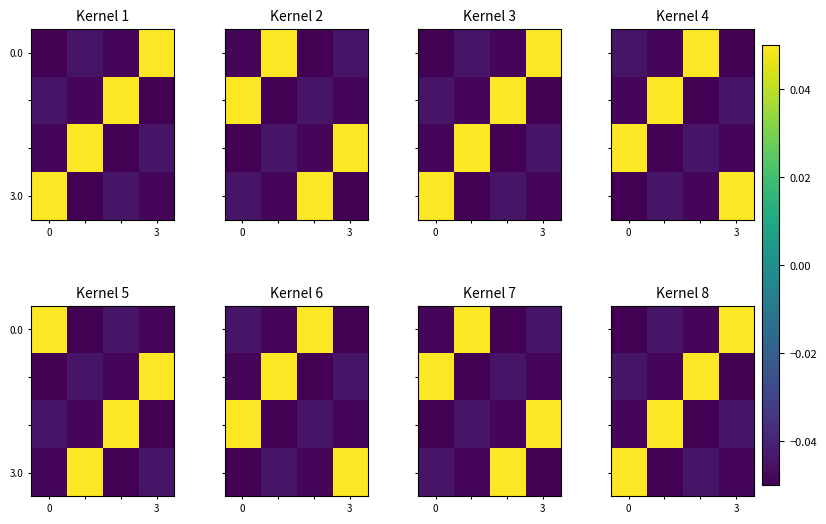

Count the number of categories in the chart.

4